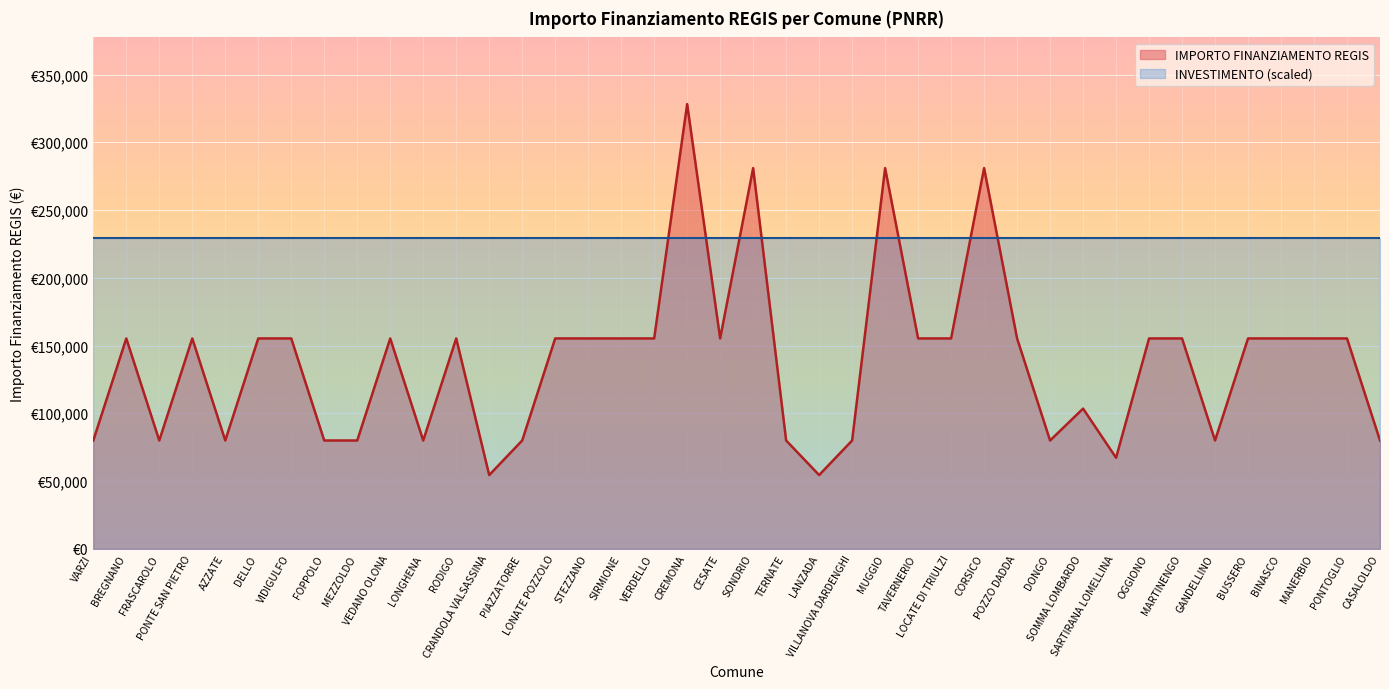

What are all the series names shown in the legend?

IMPORTO FINANZIAMENTO REGIS, INVESTIMENTO (scaled)